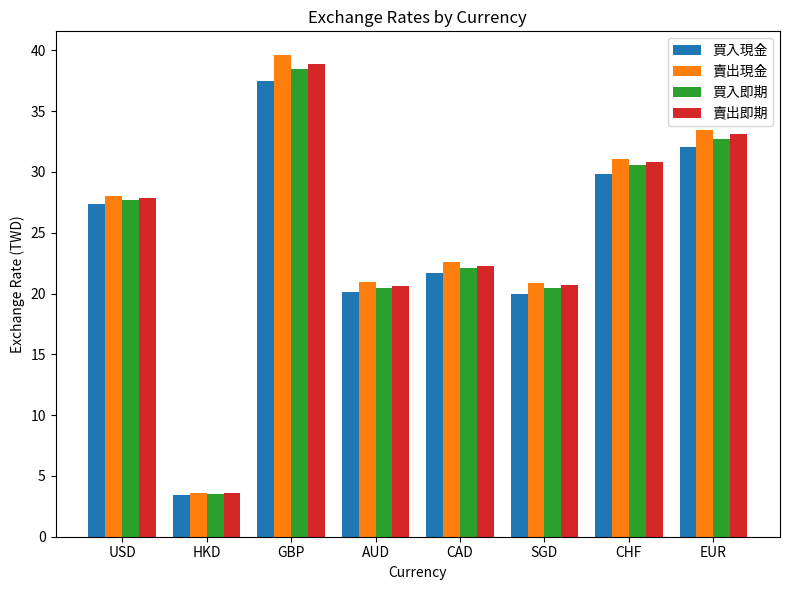

What value does the 買入即期 series have at EUR?

32.7